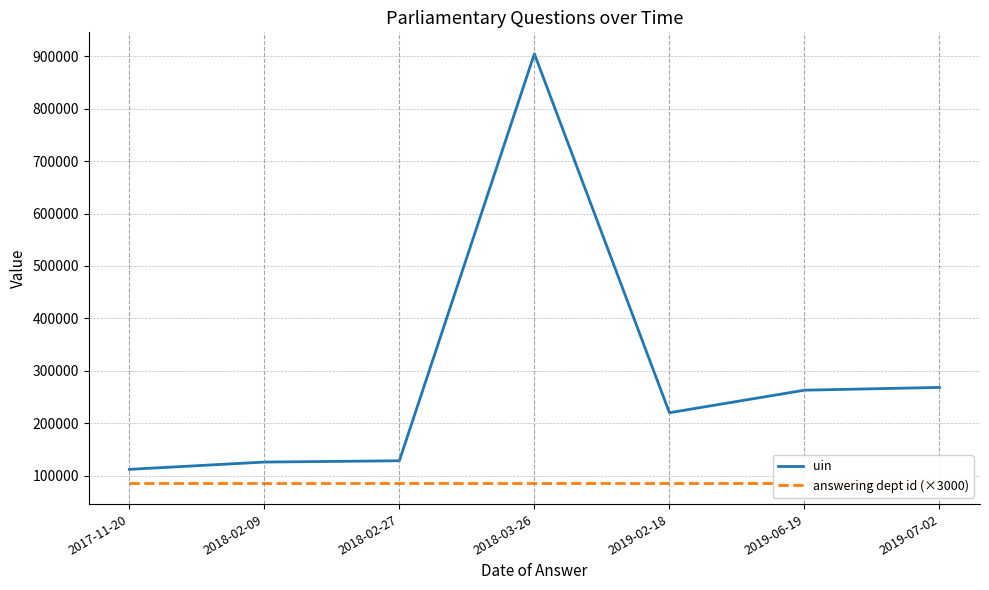

What is the spread (max minus min) of values at 2019-02-18?

133319